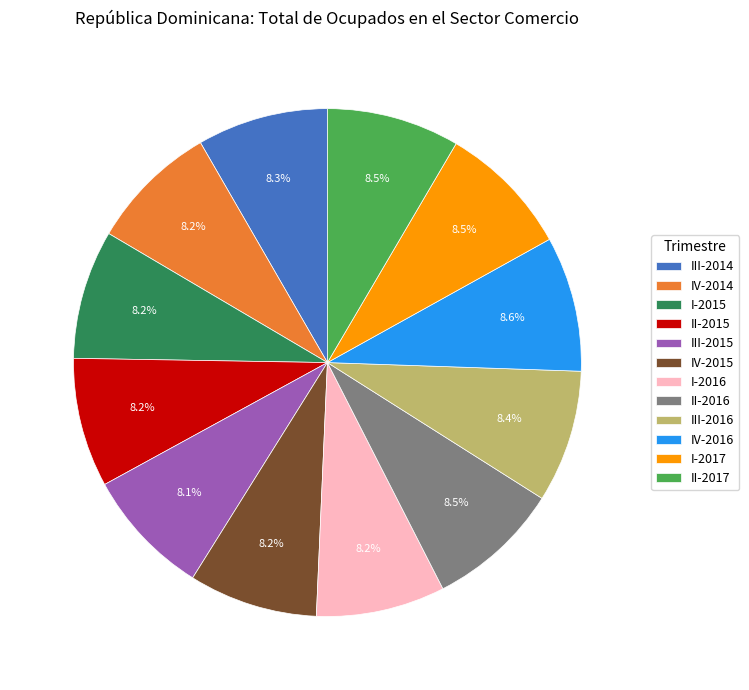

Is II-2016 the majority of the pie?

No